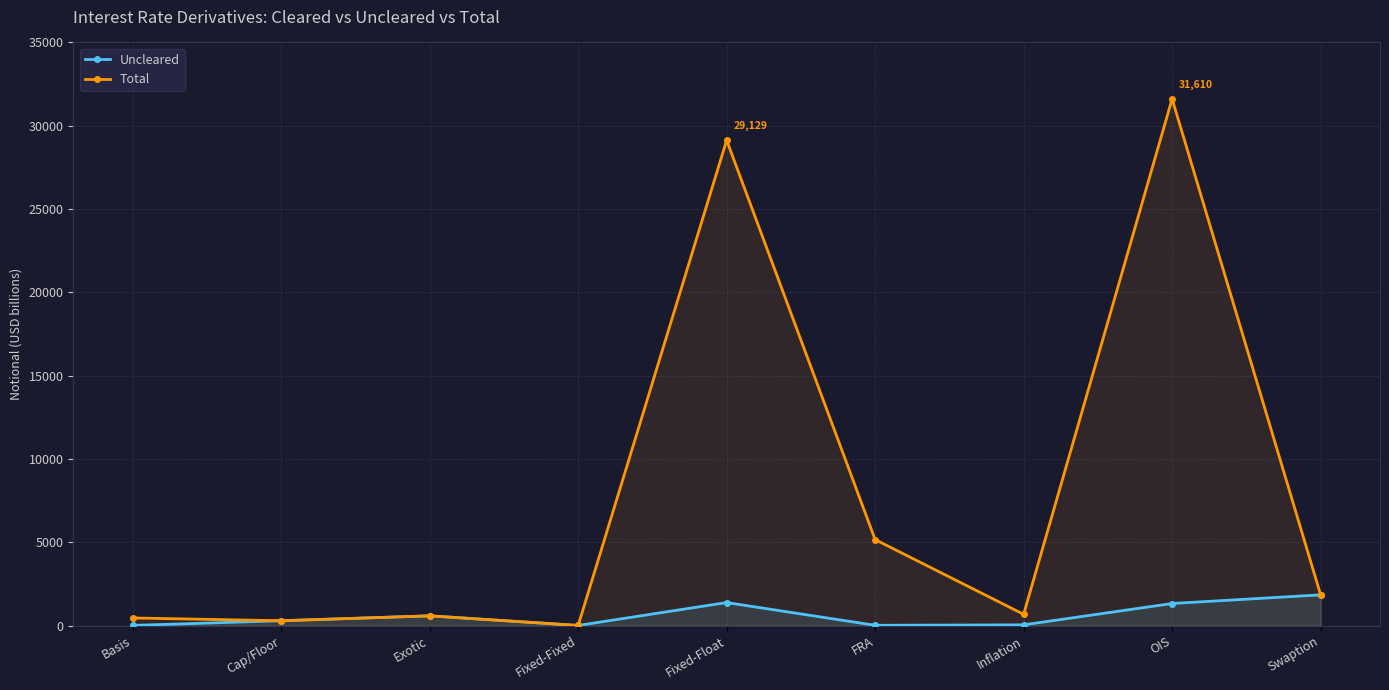

Rank the series by their average value, from highest to lowest.

Total, Uncleared